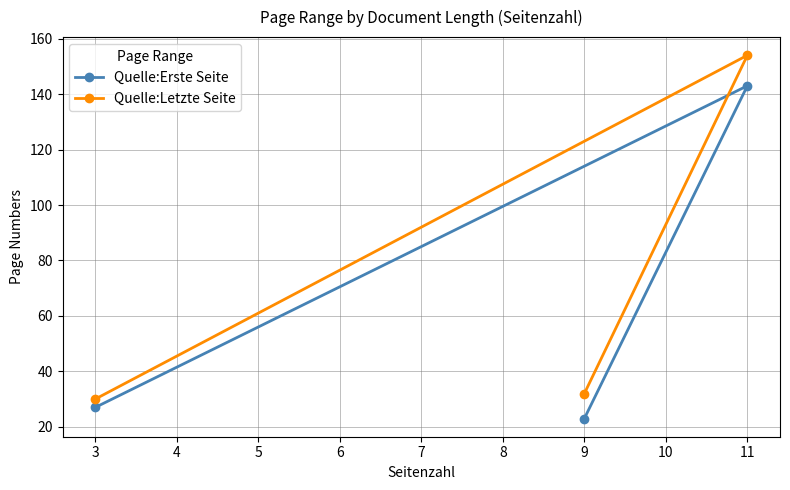

Is it true that Quelle:Letzte Seite equals 32 at 9?

True